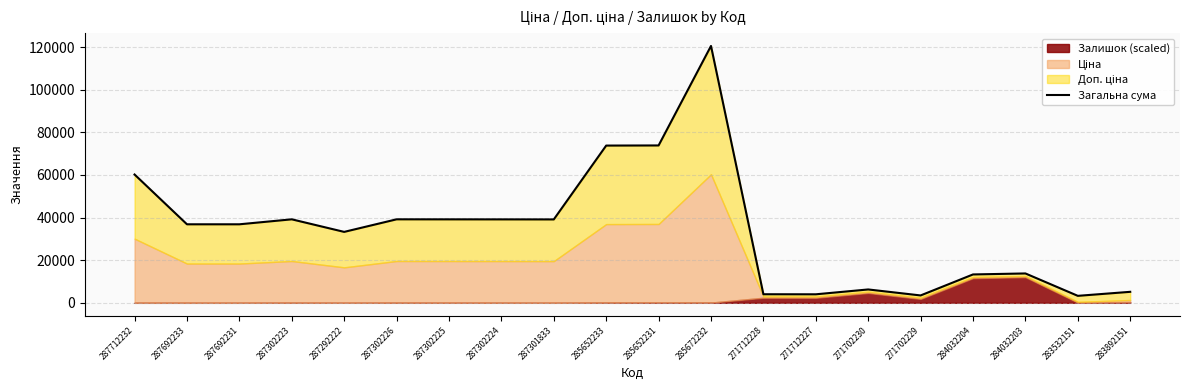

List the labels in order of value, smallest first.

283532151, 271702229, 271712227, 271712228, 283892151, 271702230, 284032204, 284032203, 287292222, 287692233, 287692231, 287301833, 287302224, 287302225, 287302223, 287302226, 287712232, 285652233, 285652231, 285672232